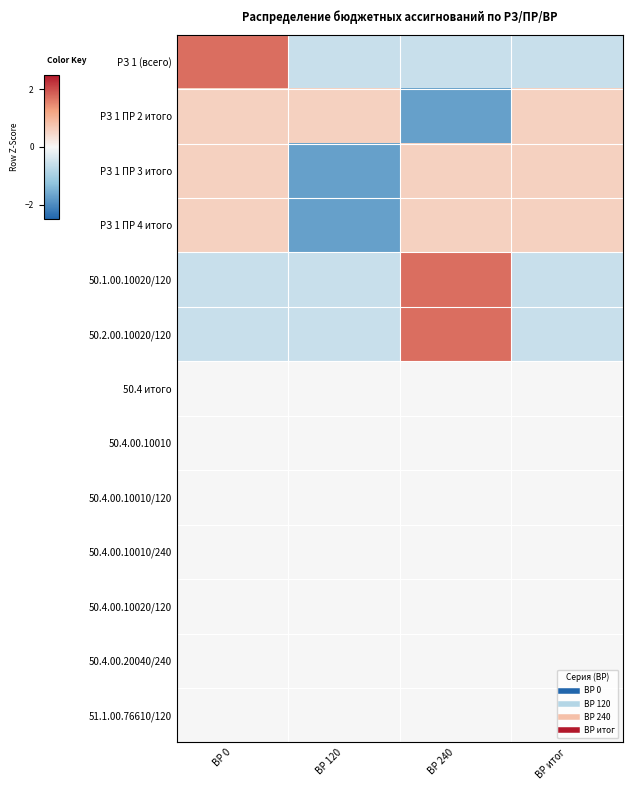

Reading right to left, list all the values displayed in this chart.

РЗ 1 (всего): ВР итог=-0.6	ВР 240=-0.6	ВР 120=-0.6	ВР 0=1.7
РЗ 1 ПР 2 итого: ВР итог=0.6	ВР 240=-1.7	ВР 120=0.6	ВР 0=0.6
РЗ 1 ПР 3 итого: ВР итог=0.6	ВР 240=0.6	ВР 120=-1.7	ВР 0=0.6
РЗ 1 ПР 4 итого: ВР итог=0.6	ВР 240=0.6	ВР 120=-1.7	ВР 0=0.6
50.1.00.10020/120: ВР итог=-0.6	ВР 240=1.7	ВР 120=-0.6	ВР 0=-0.6
50.2.00.10020/120: ВР итог=-0.6	ВР 240=1.7	ВР 120=-0.6	ВР 0=-0.6
50.4 итого: ВР итог=0.0	ВР 240=0.0	ВР 120=0.0	ВР 0=0.0
50.4.00.10010: ВР итог=0.0	ВР 240=0.0	ВР 120=0.0	ВР 0=0.0
50.4.00.10010/120: ВР итог=0.0	ВР 240=0.0	ВР 120=0.0	ВР 0=0.0
50.4.00.10010/240: ВР итог=0.0	ВР 240=0.0	ВР 120=0.0	ВР 0=0.0
50.4.00.10020/120: ВР итог=0.0	ВР 240=0.0	ВР 120=0.0	ВР 0=0.0
50.4.00.20040/240: ВР итог=0.0	ВР 240=0.0	ВР 120=0.0	ВР 0=0.0
51.1.00.76610/120: ВР итог=0.0	ВР 240=0.0	ВР 120=0.0	ВР 0=0.0